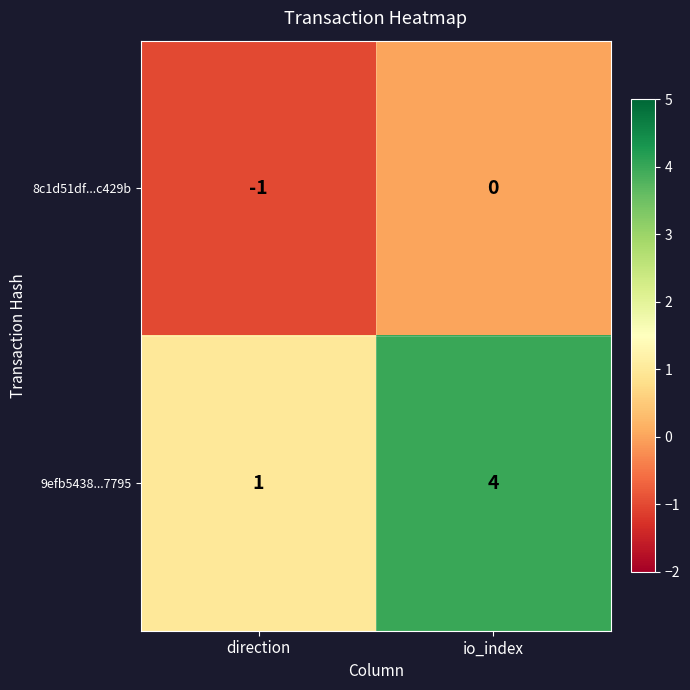

At which category is the sum across all series the highest?

io_index